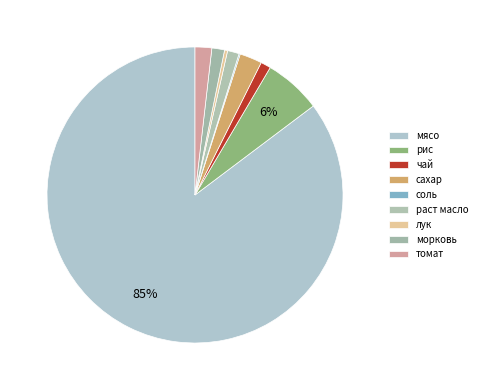

What is the largest slice in the pie chart?

мясо